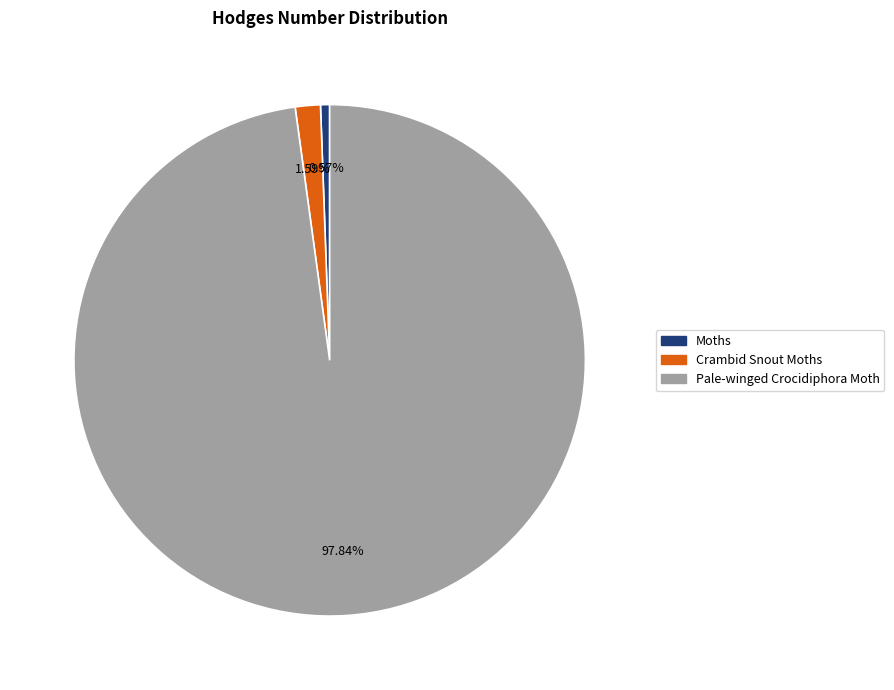

Which has a higher value, Crambid Snout Moths or Pale-winged Crocidiphora Moth?

Pale-winged Crocidiphora Moth